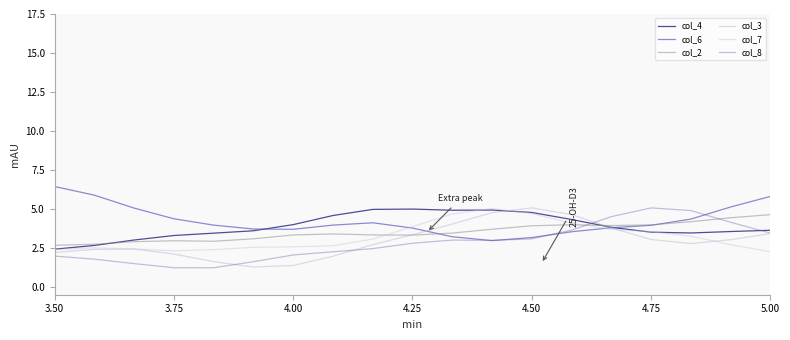

Reading left to right, transcribe all the data shown in this chart.

col_4: 2.4	2.7	3.0	3.3	3.4	3.6	4.0	4.6	5.0	5.0	4.9	4.9	4.8	4.3	3.8	3.5	3.5	3.6	3.6
col_6: 6.4	5.9	5.1	4.4	4.0	3.7	3.7	4.0	4.1	3.8	3.2	3.0	3.2	3.5	3.8	3.9	4.3	5.1	5.8
col_2: 2.7	2.7	2.9	3.0	2.9	3.1	3.3	3.4	3.3	3.3	3.5	3.7	3.9	4.0	3.9	4.0	4.2	4.4	4.6
col_3: 2.2	2.4	2.4	2.1	1.6	1.3	1.4	2.0	2.7	3.3	4.0	4.8	5.1	4.6	3.8	3.0	2.8	3.0	3.4
col_7: 2.4	2.5	2.4	2.3	2.4	2.5	2.6	2.6	3.1	3.9	4.7	5.0	4.7	4.1	3.7	3.5	3.3	2.7	2.3
col_8: 2.0	1.8	1.5	1.2	1.2	1.6	2.0	2.3	2.5	2.8	3.0	3.0	3.1	3.6	4.5	5.1	4.9	4.1	3.5